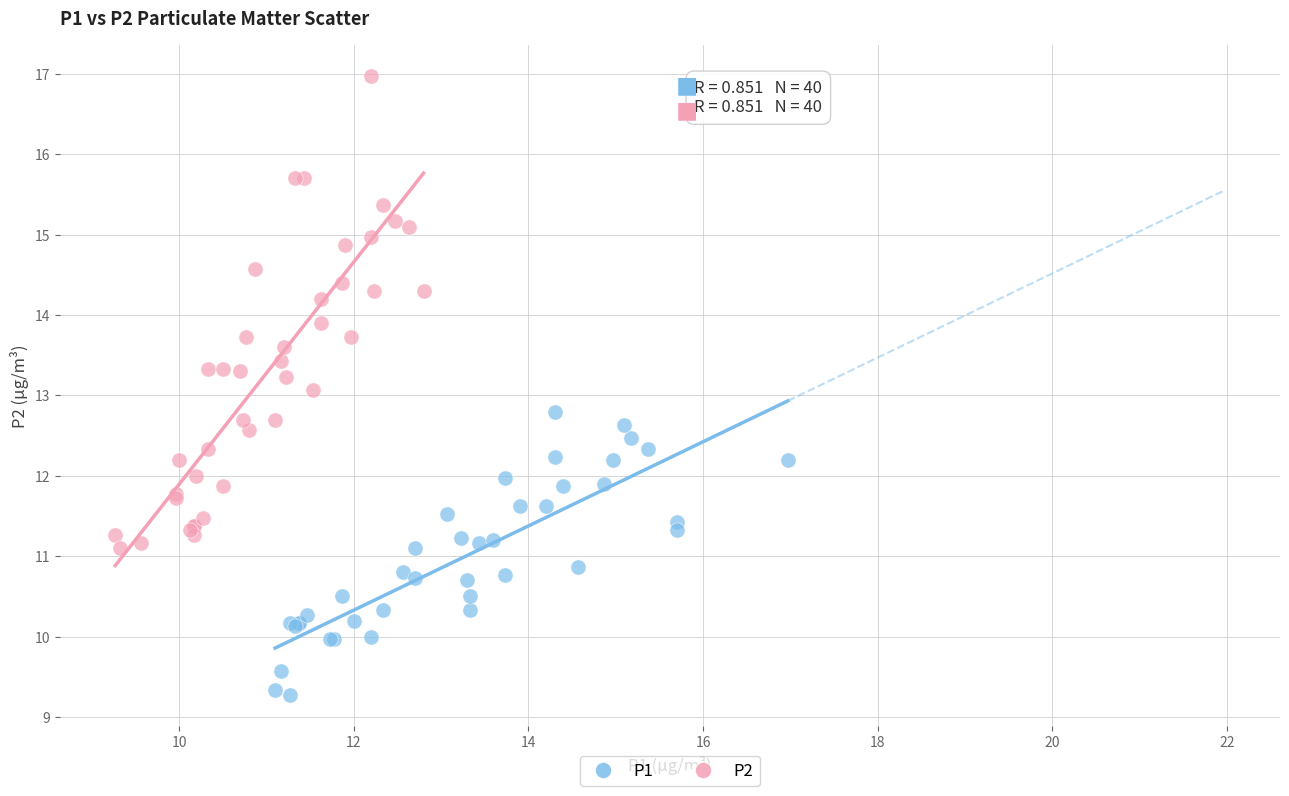

What are all the series names shown in the legend?

P1, P2